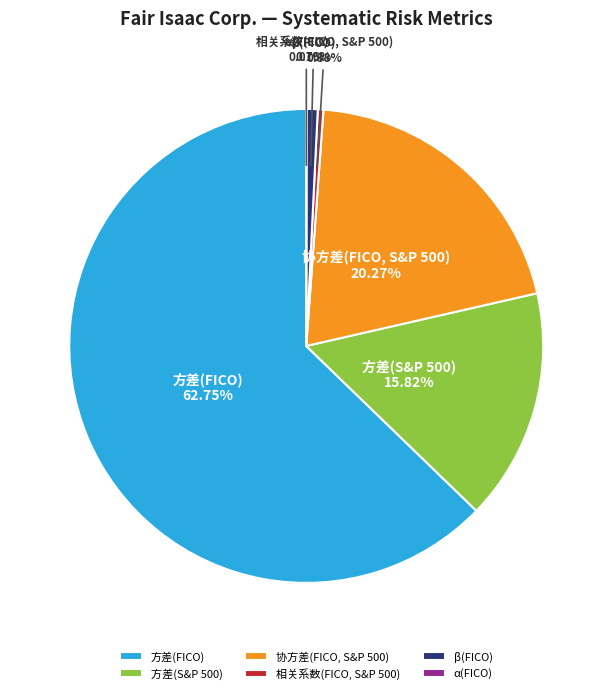

To the nearest percent, what portion does 方差(FICO) represent?

63%